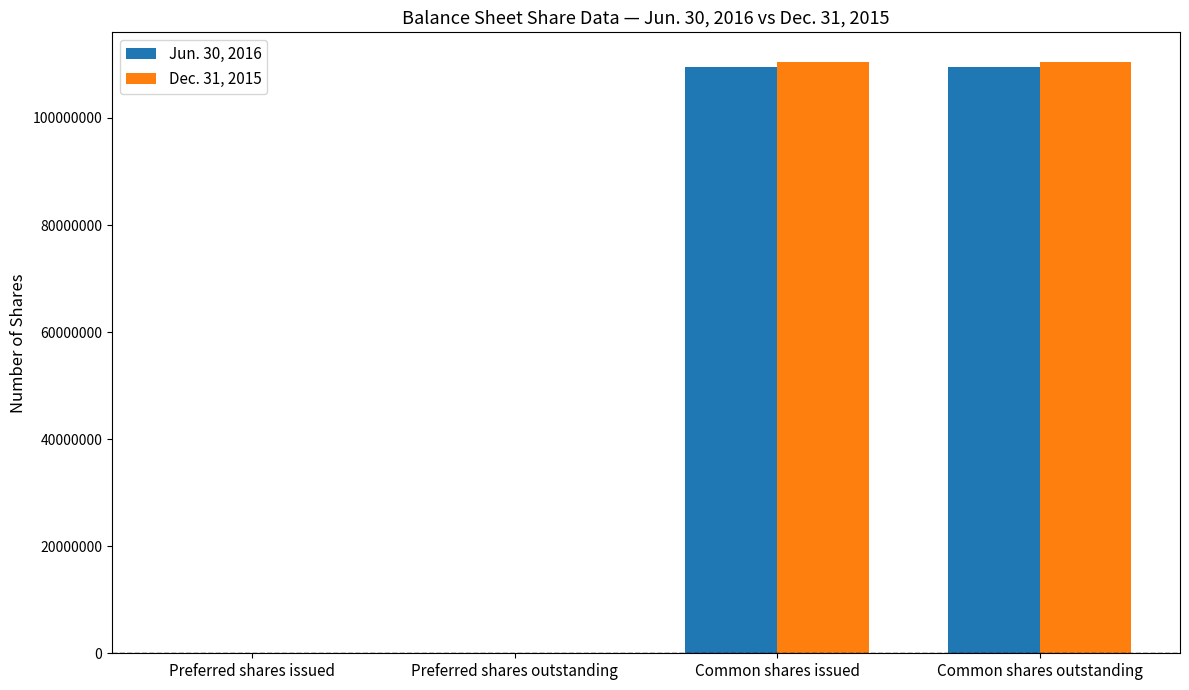

Is it true that Dec. 31, 2015 equals 23536354 at Common shares outstanding?

False